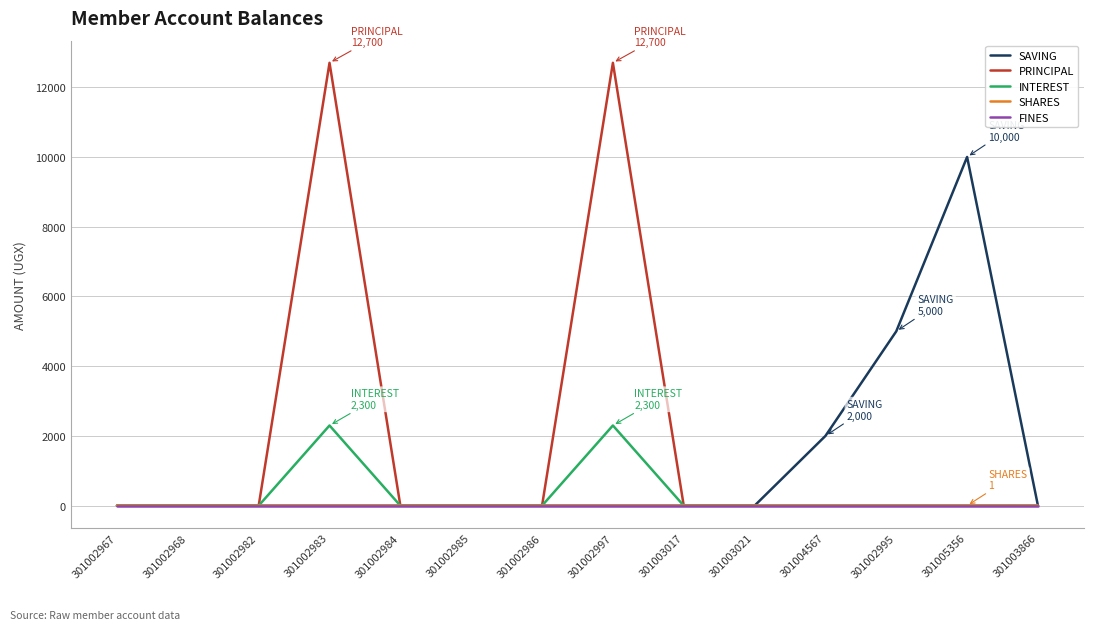

Which series has the widest spread of values?

PRINCIPAL